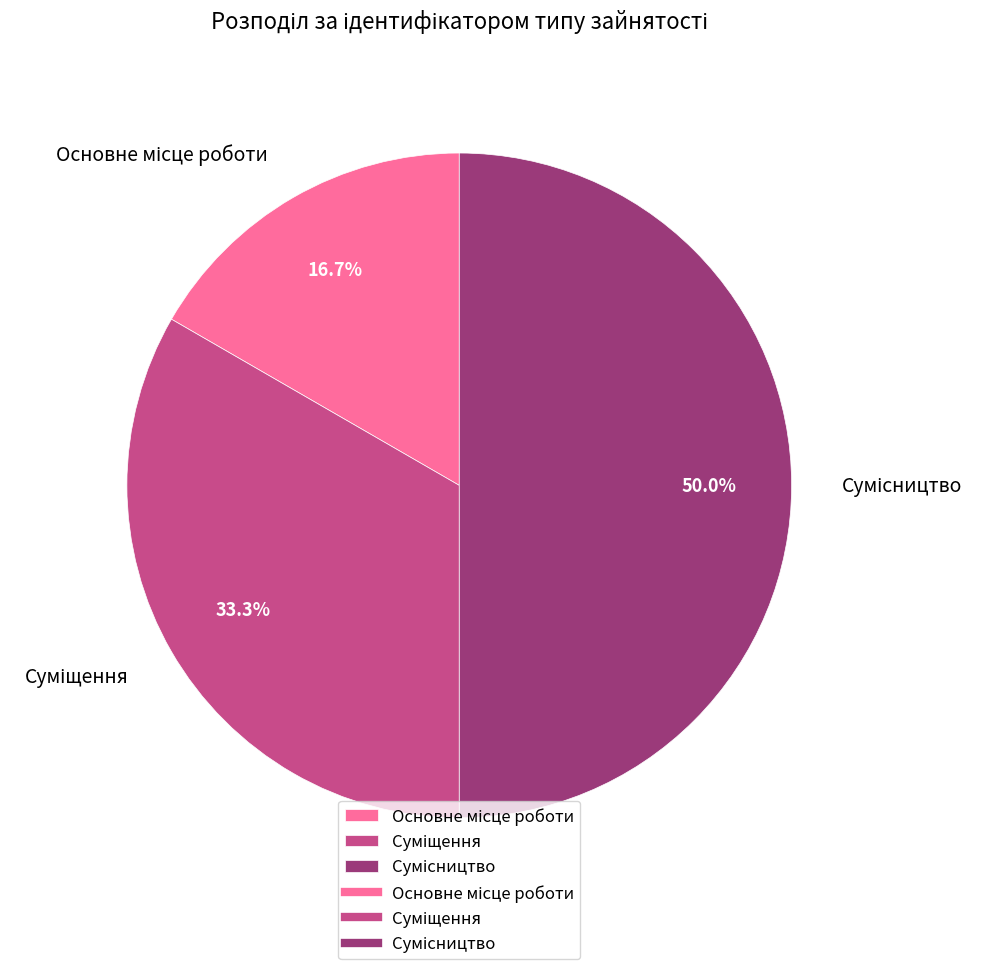

How many slices are in this pie chart?

3